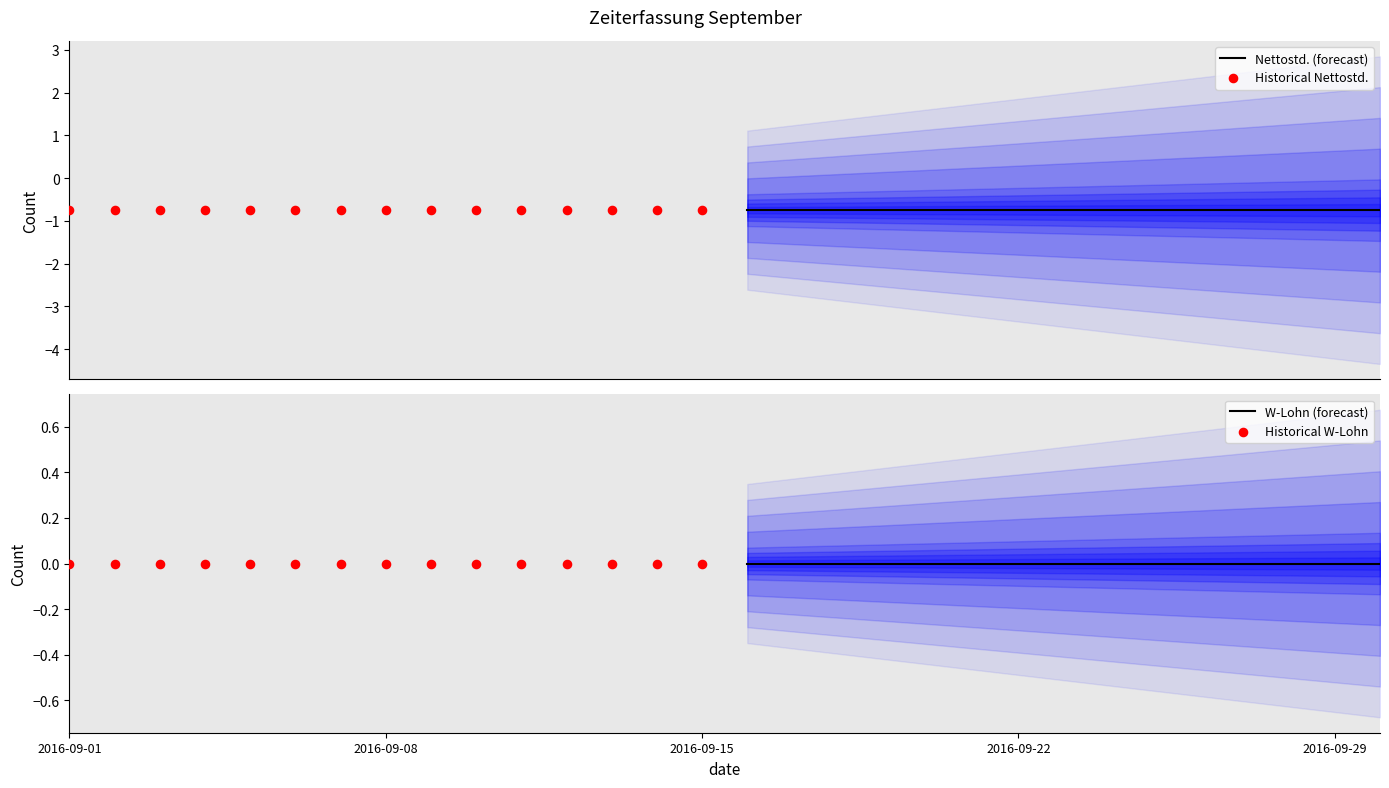

Is the value of Historical Nettostd. at 2016-09-01 greater than the value of W-Lohn (forecast) at 9?

No